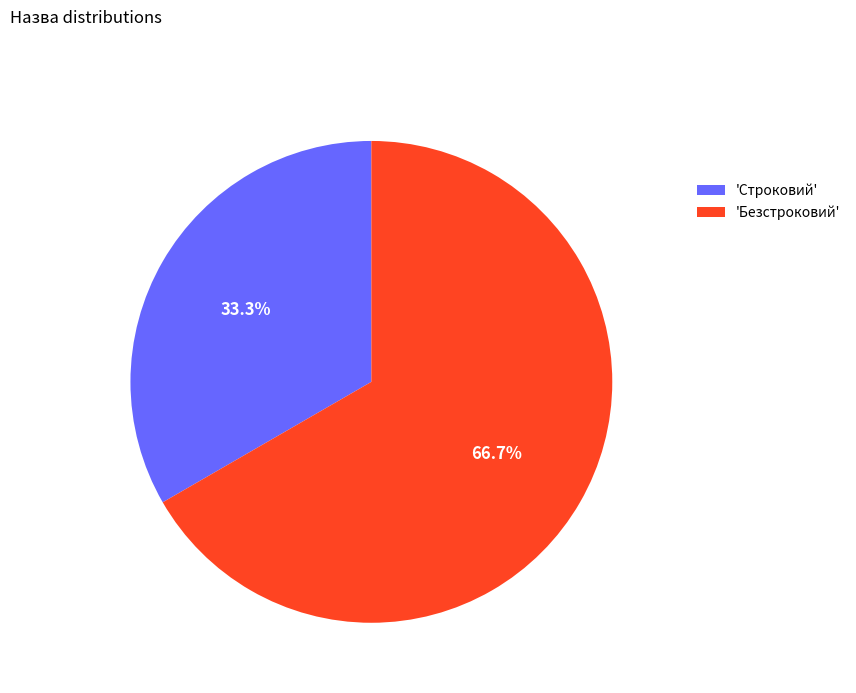

How many segments does this pie chart have?

2